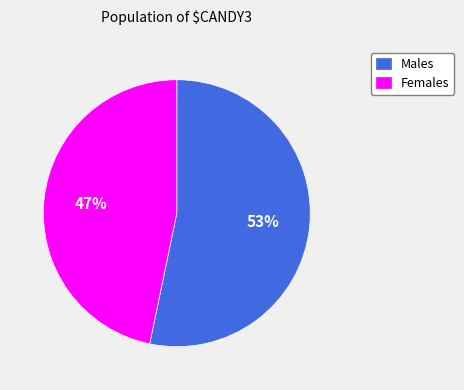

Is there a majority slice in this chart?

Yes